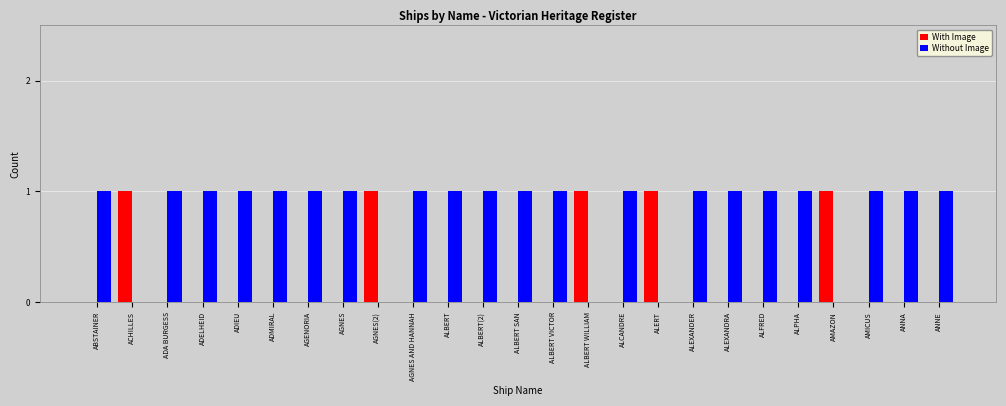

Is it true that With Image equals 1 at ALFRED?

False